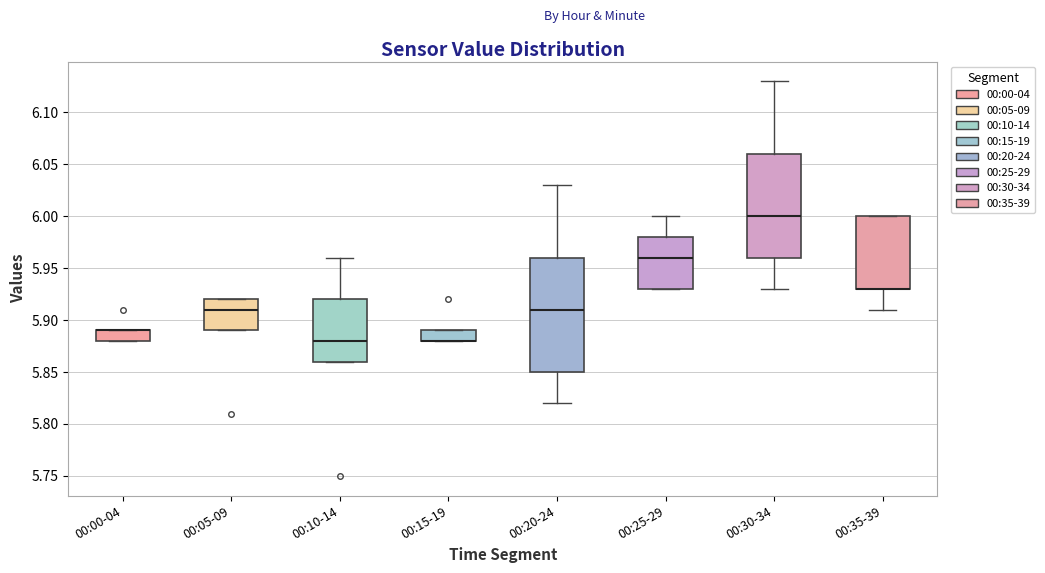

Comparing the boxes themselves (not the whiskers), which one is the tallest?

00:20-24